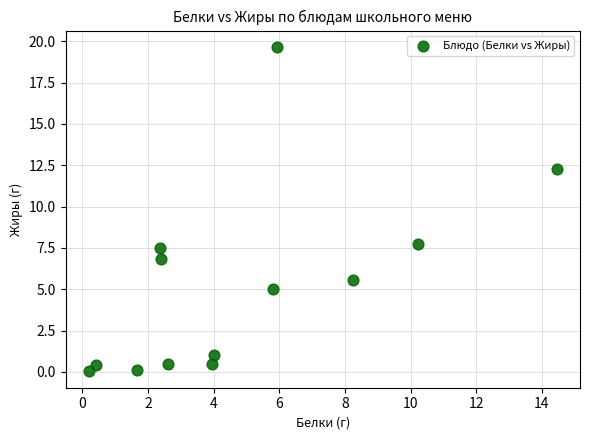

What Y value in the scatter plot is closest to 9?

7.7